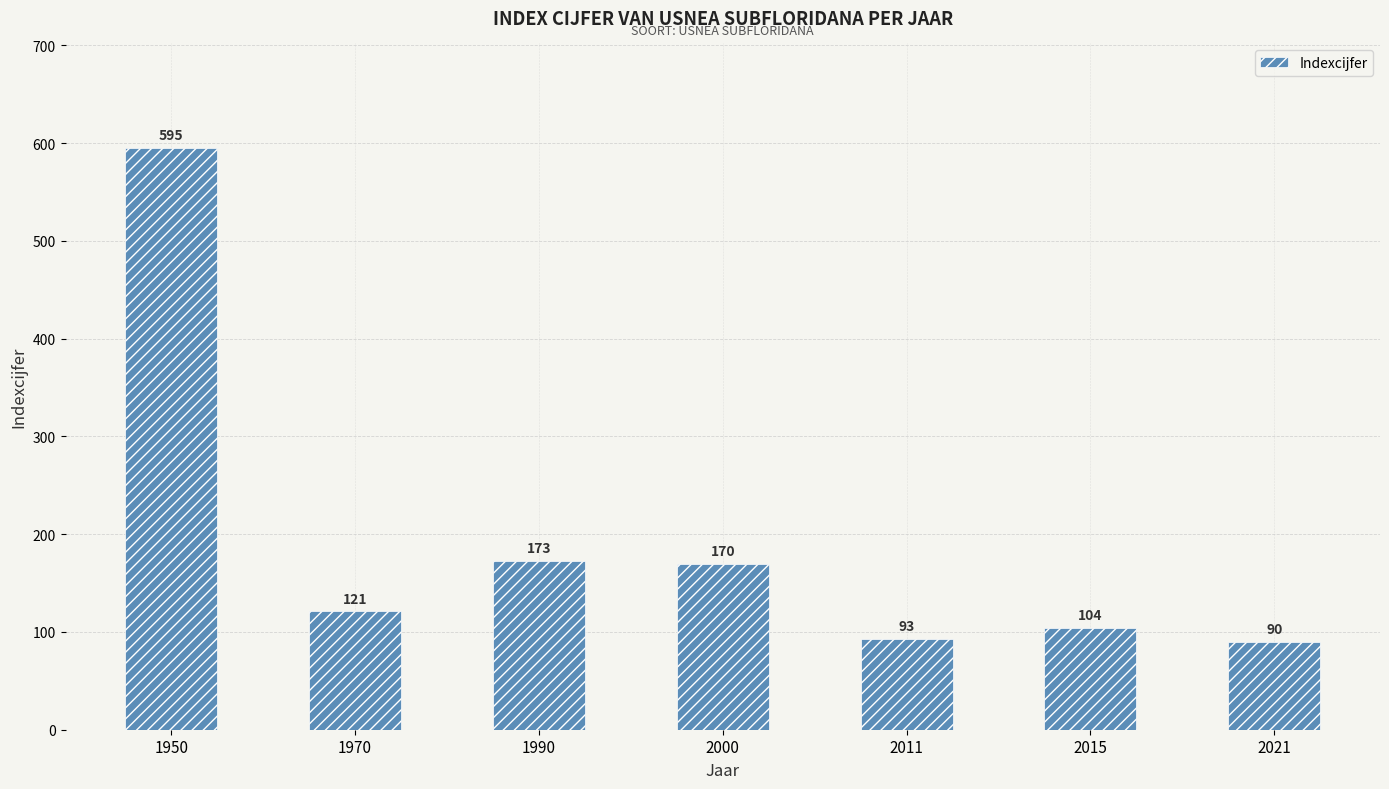

The chart shows a value of 173 at 1990. True or false?

True